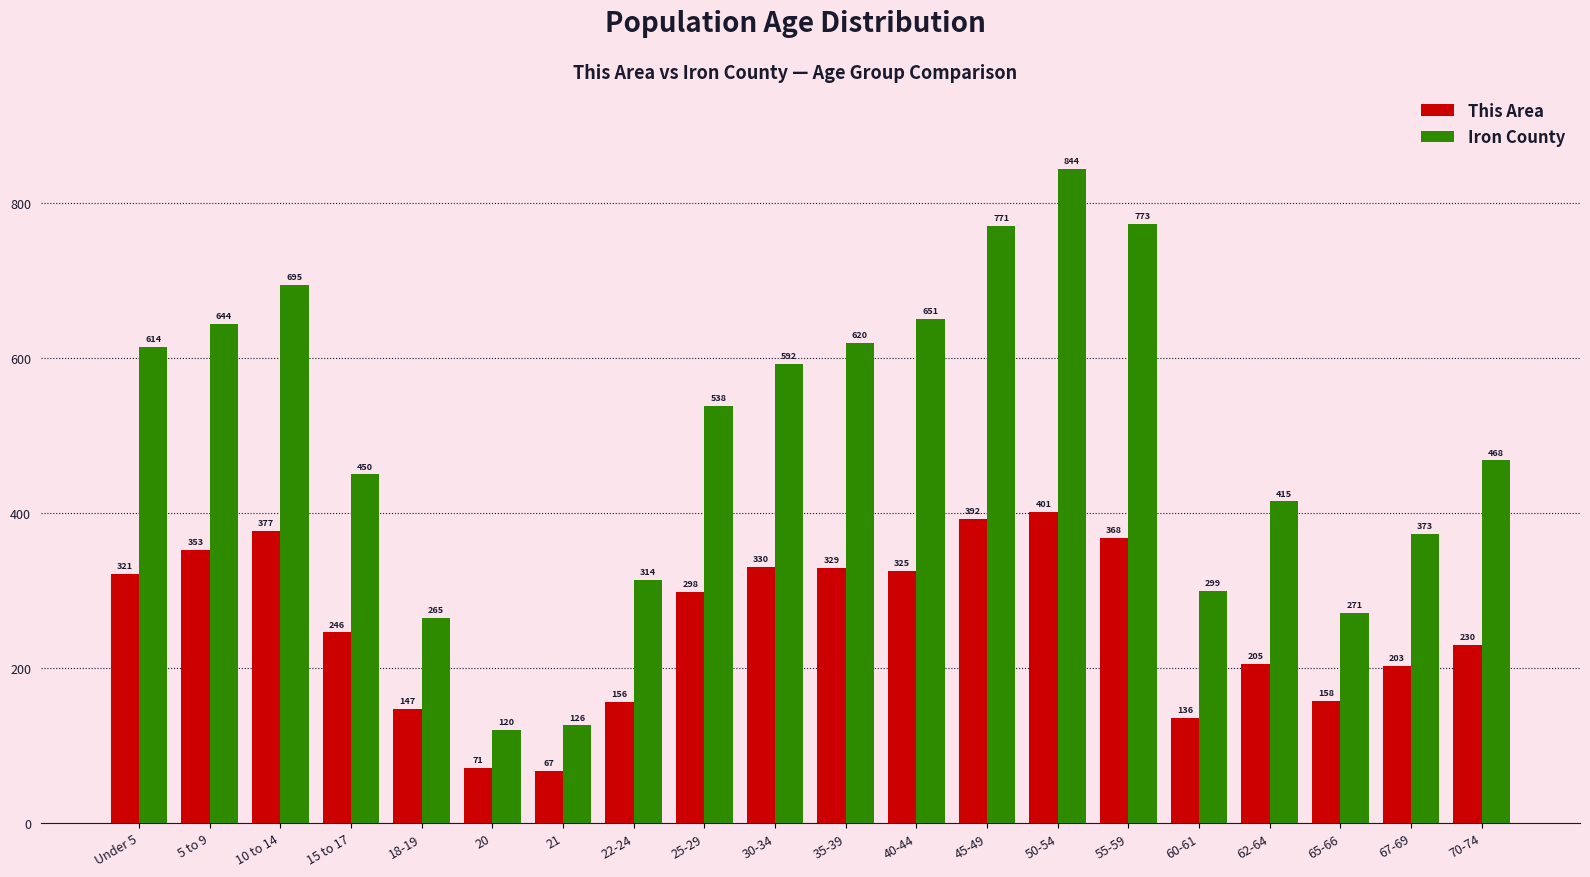

What are all the series names shown in the legend?

This Area, Iron County